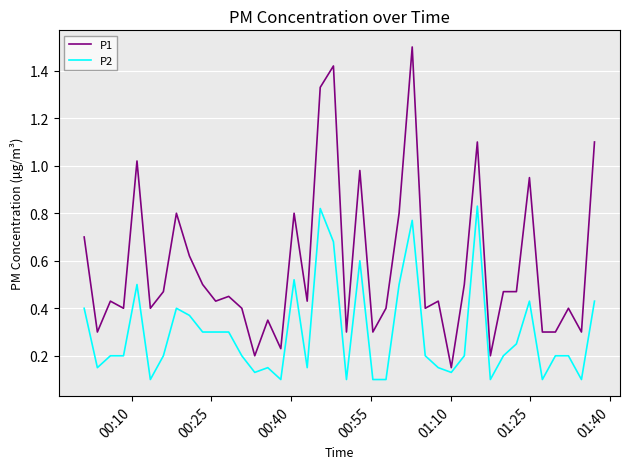

True or false: P2 has more than 0 points higher than both neighbors.

True